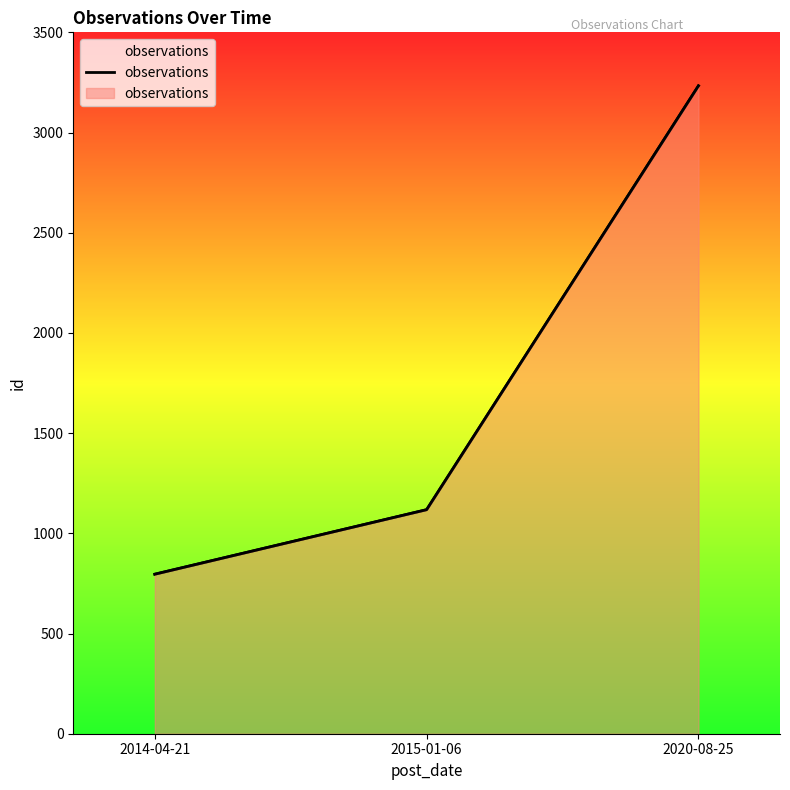

What is the label of the 2nd point from the right?

2015-01-06